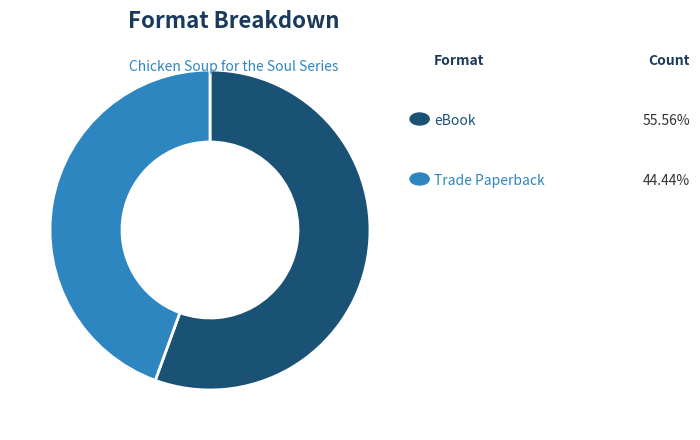

Is there any slice that represents more than half of the pie?

Yes